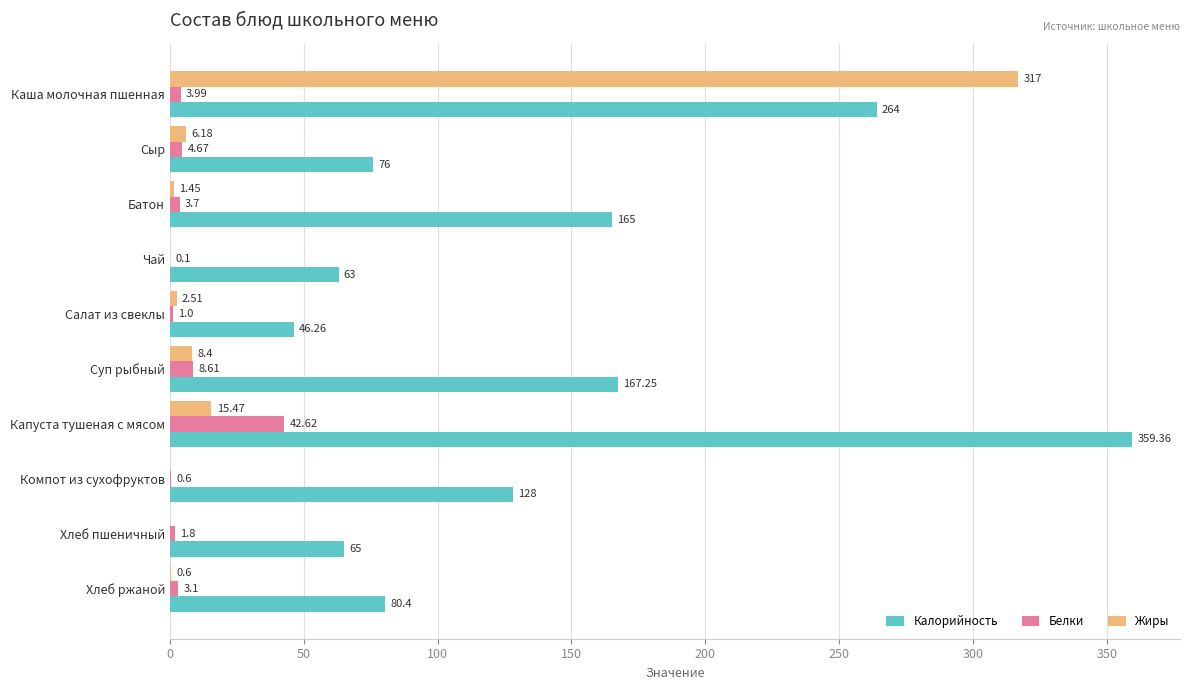

Is the value of Белки at Каша молочная пшенная greater than the value of Жиры at Батон?

Yes